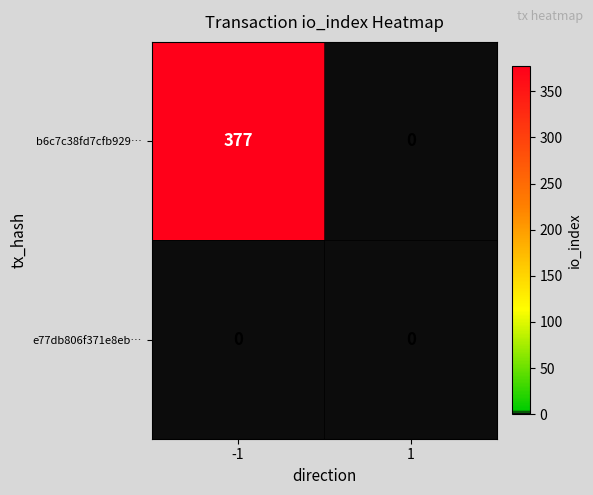

Reading left to right, what are all the values shown in this chart?

b6c7c38fd7cfb929…: 377	0
e77db806f371e8eb…: 0	0